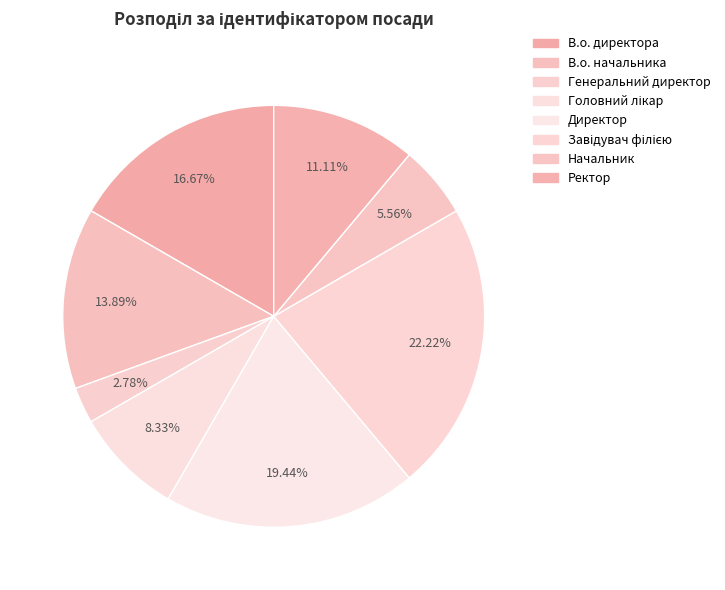

What percentage is the Ректор slice, to the nearest percent?

11%